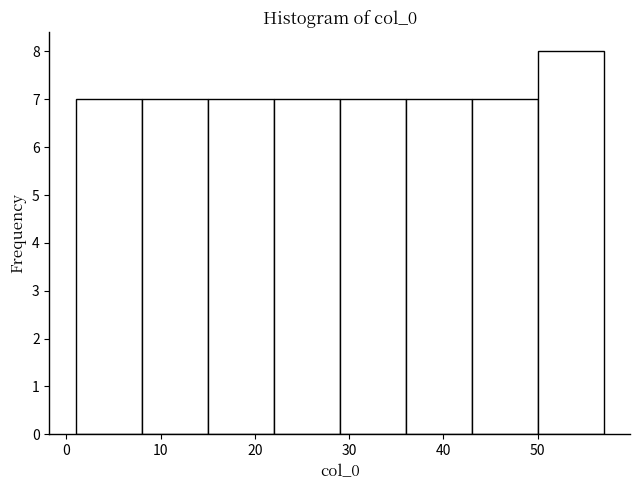

Reading left to right, transcribe this chart: for each bar, give the range it covers on the x-axis and its height. The values are not printed on the chart, so give them approximately, as read against the axis.

1 to 8: 7
8 to 15: 7
15 to 22: 7
22 to 29: 7
29 to 36: 7
36 to 43: 7
43 to 50: 7
50 to 57: 8